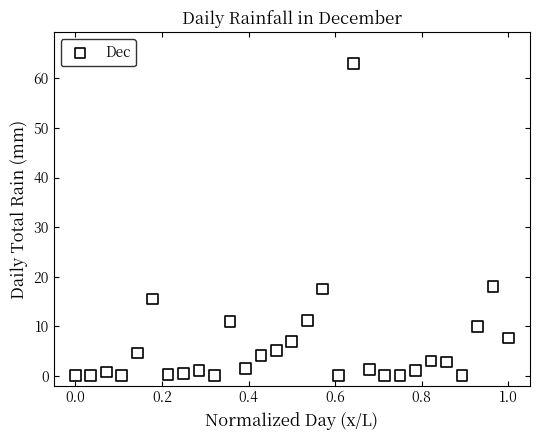

What is the range of X values (max minus min)?

1.0